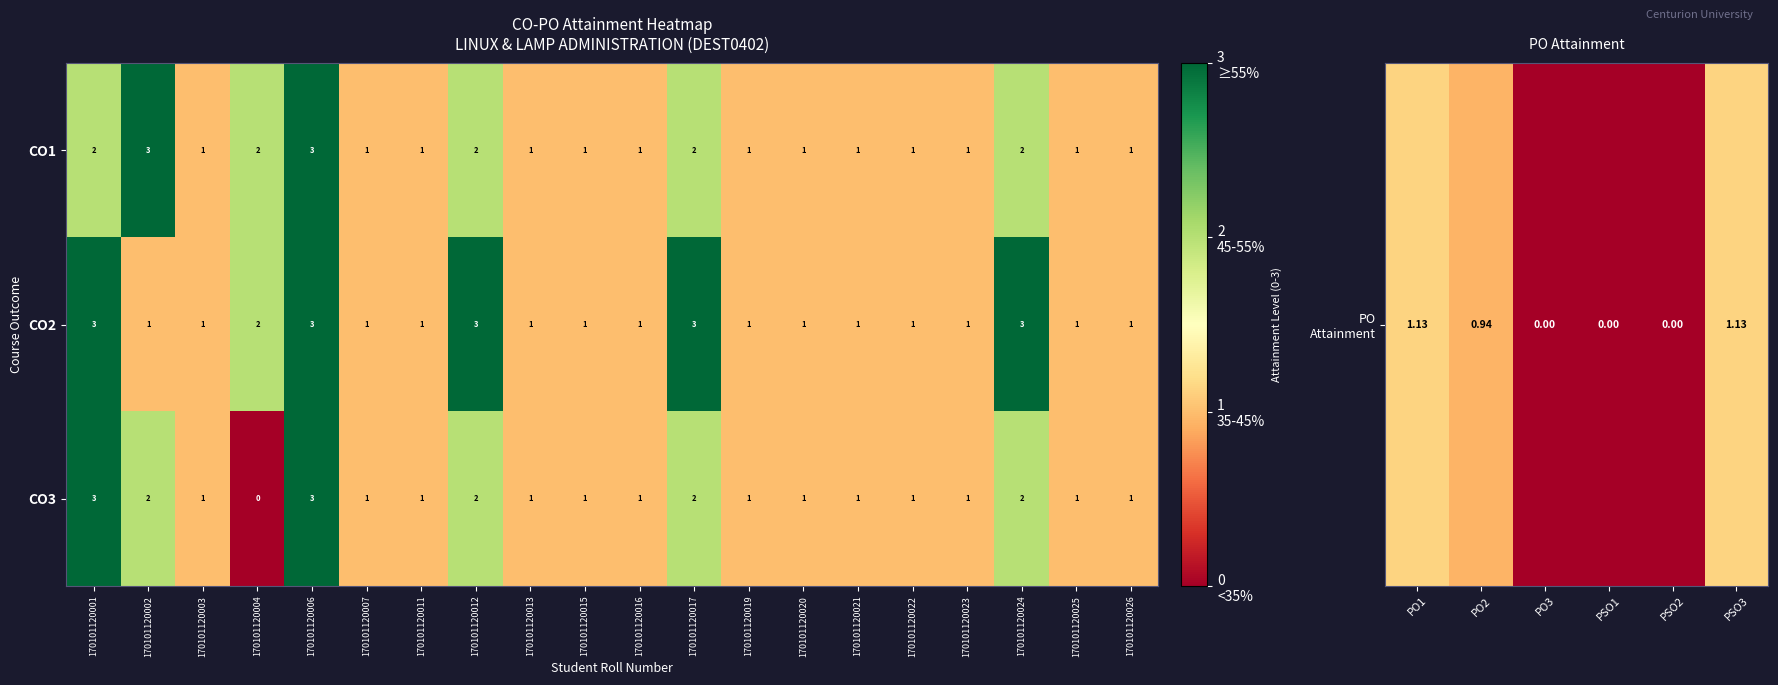

At which label is CO2 closest to 2?

170101120004